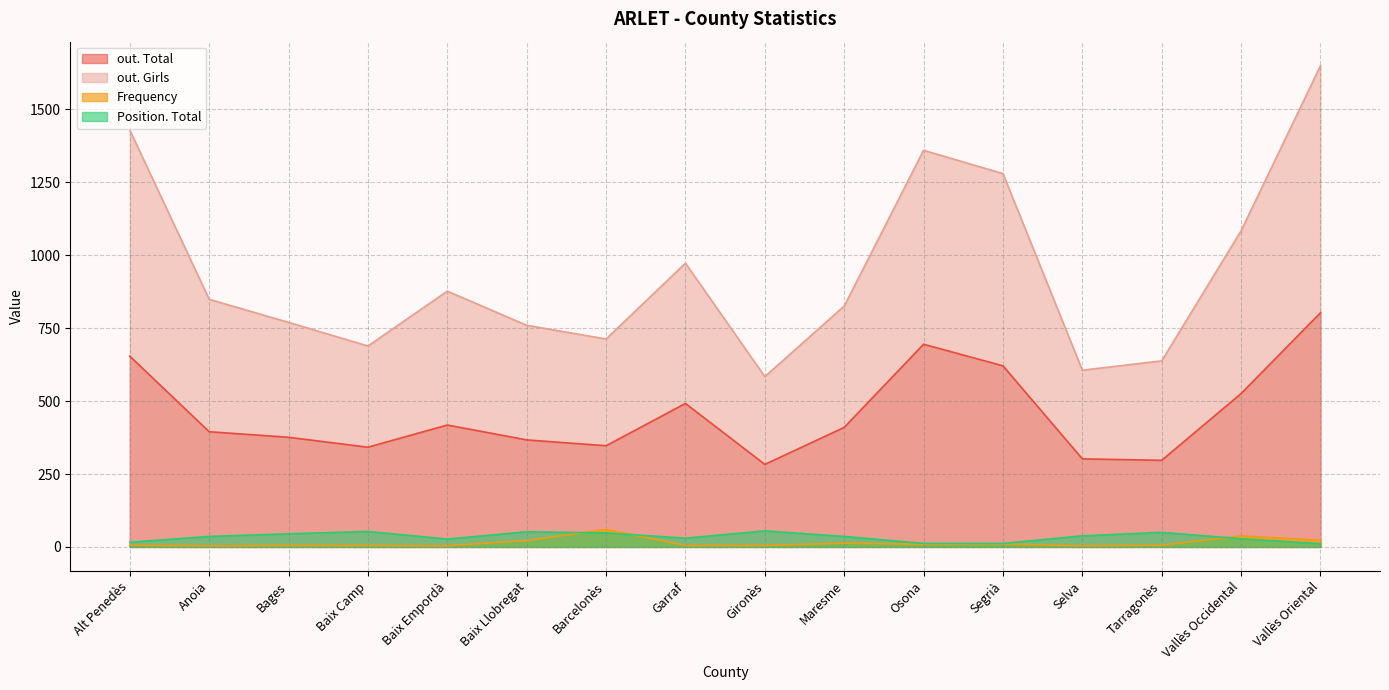

What is the total value across all series at Maresme?

1285